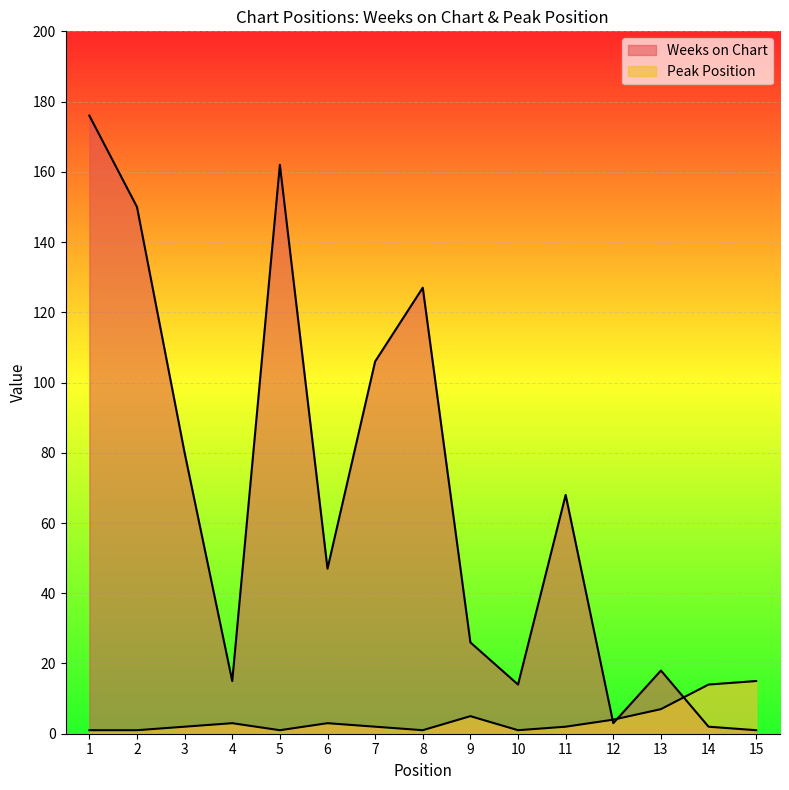

Reading left to right, extract all data points from this chart.

Weeks on Chart: 176	150	80	15	162	47	106	127	26	14	68	3	18	2	1
Peak Position: 1	1	2	3	1	3	2	1	5	1	2	4	7	14	15